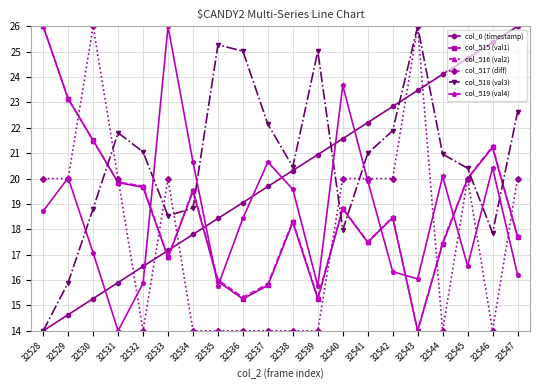

How many times do col_519 (val4) and col_516 (val2) cross each other?

6